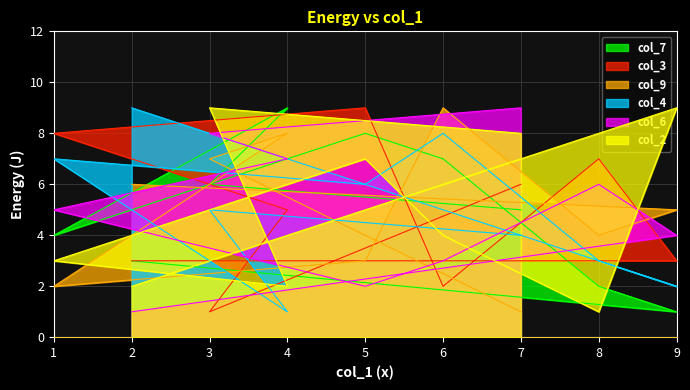

What is the difference between the highest and lowest values at 2?

8